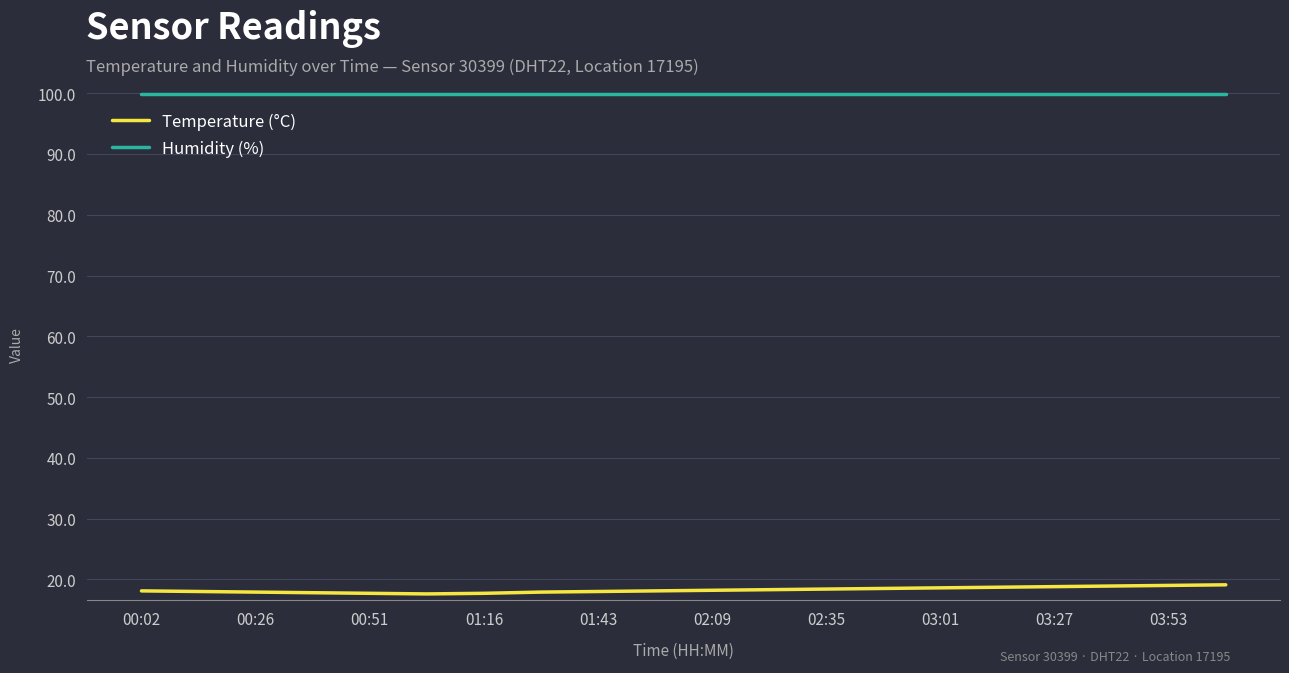

What is the minimum value for Temperature (°C)?

17.6